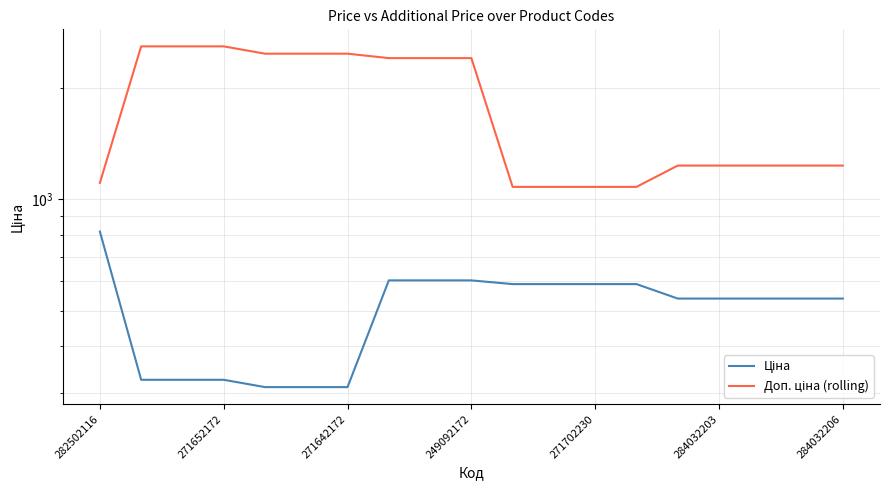

Is it true that Ціна equals 324.8 at 271652172?

True